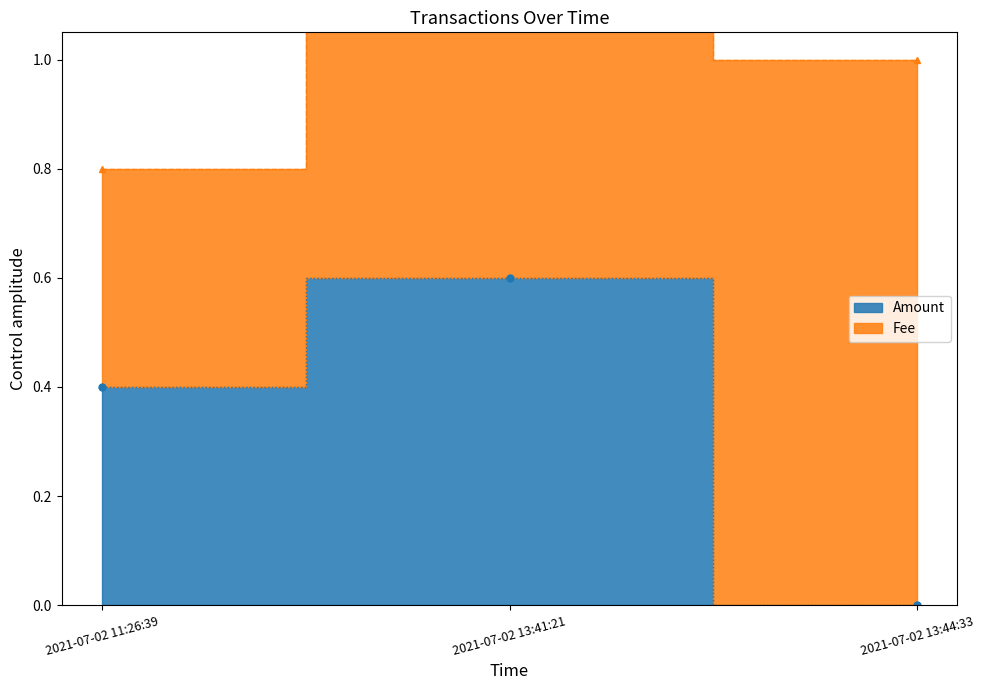

Where is the data nearest to the value 0?

2021-07-02 13:44:33